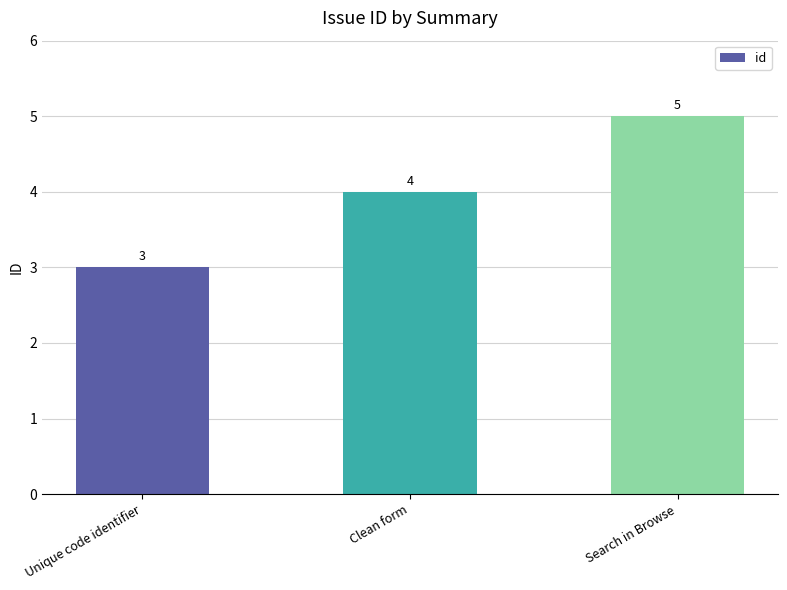

Does the chart contain any negative values?

No